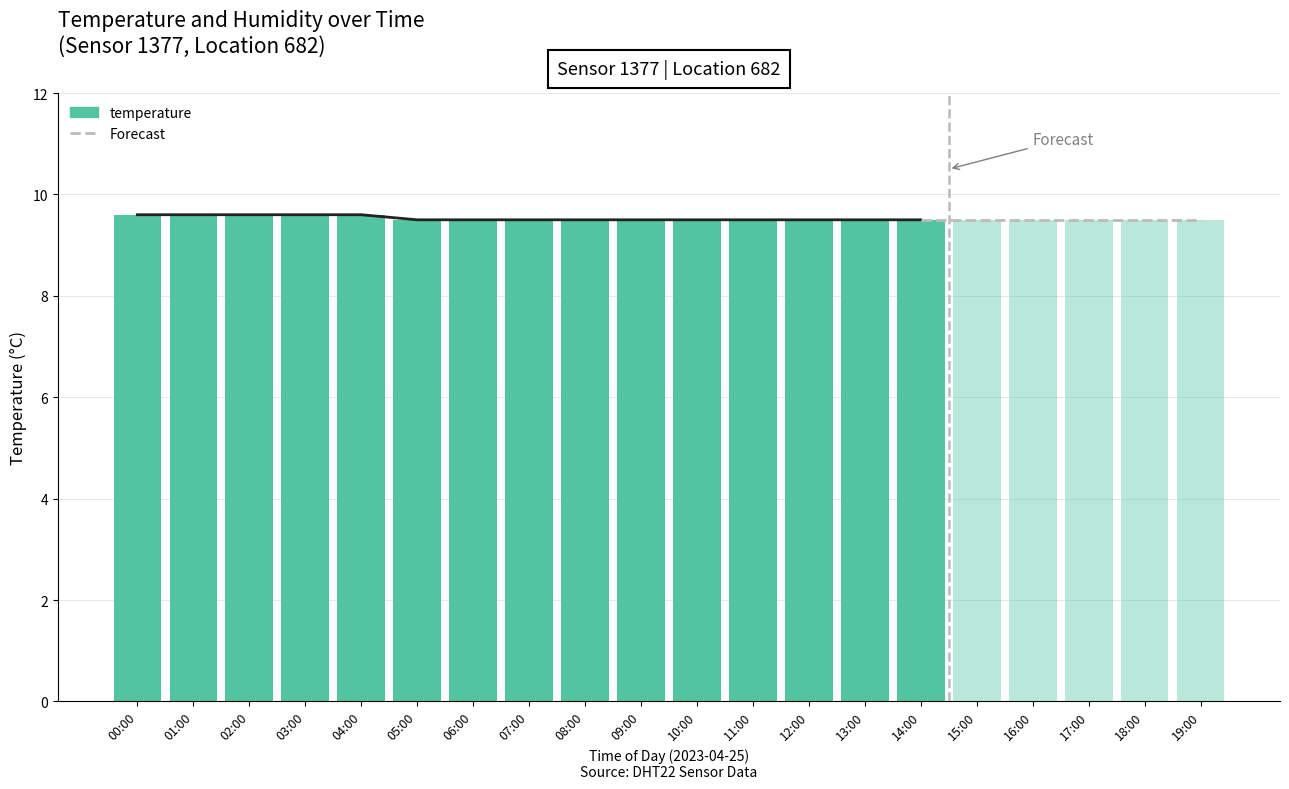

Does the chart contain stacked bars?

No